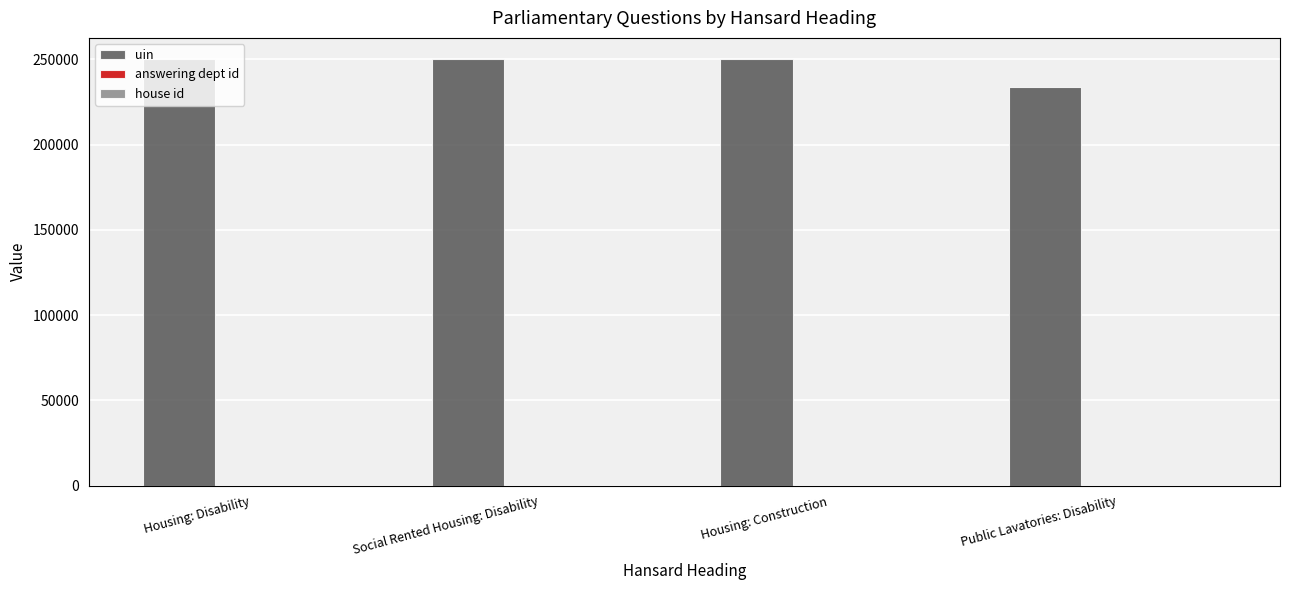

What is the sum of all uin values?

983547